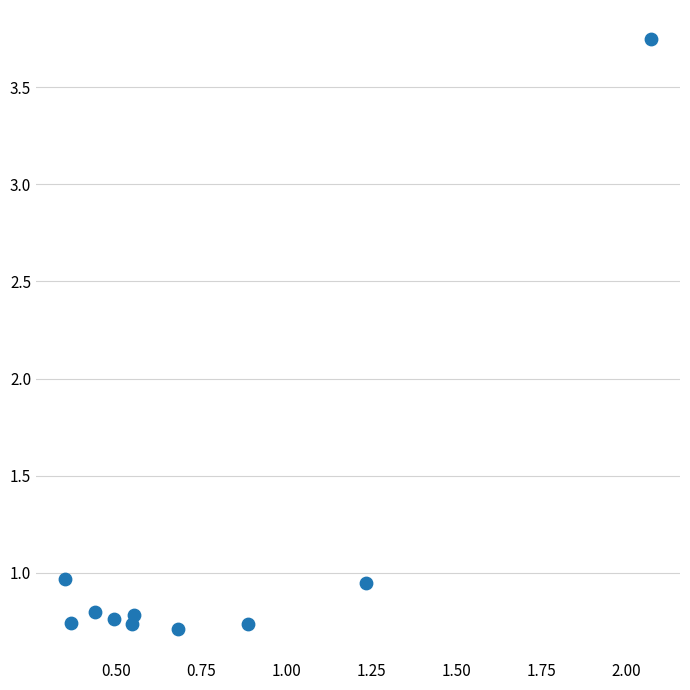

What is the average Y value?

1.1